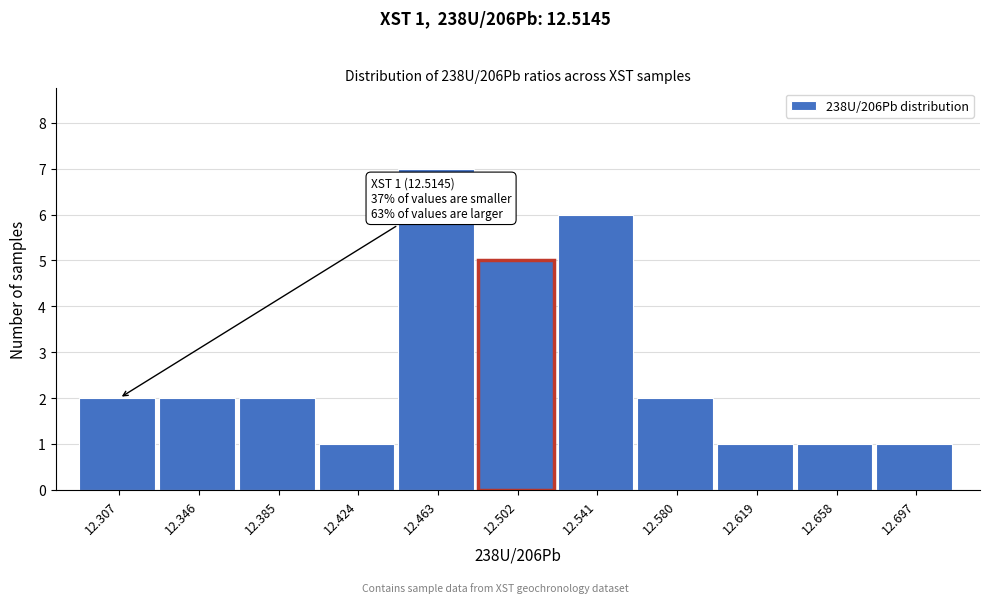

Reading left to right, what are all the values shown in this chart?

2	2	2	1	7	5	6	2	1	1	1